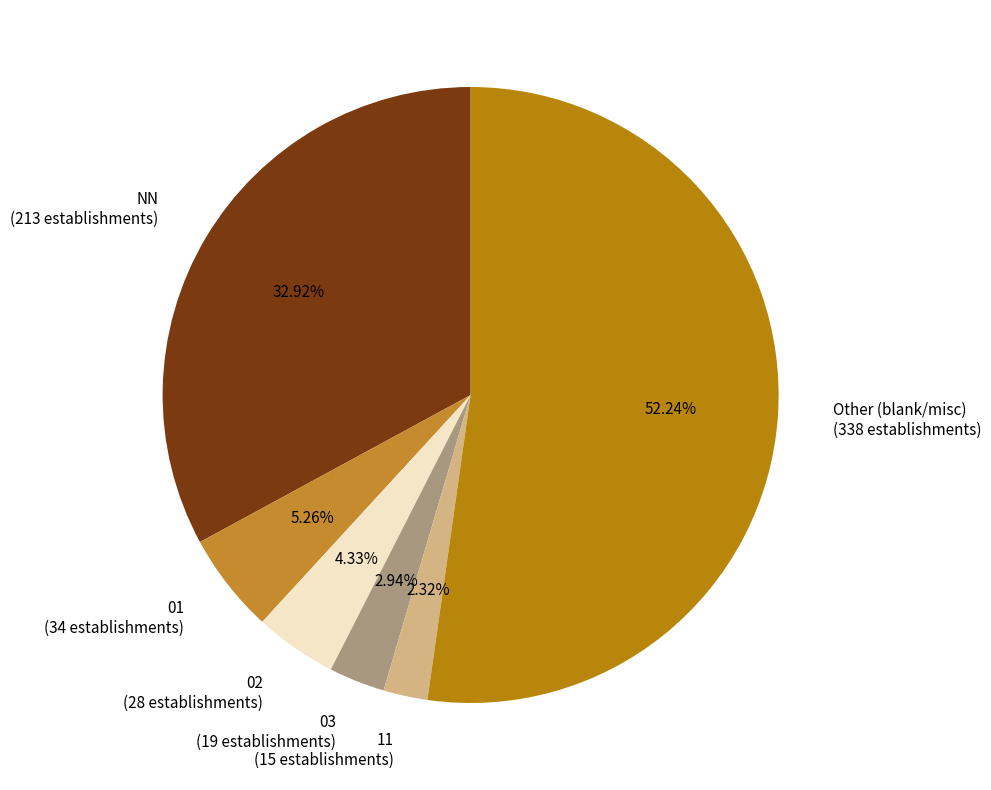

Is there any slice that represents more than half of the pie?

Yes